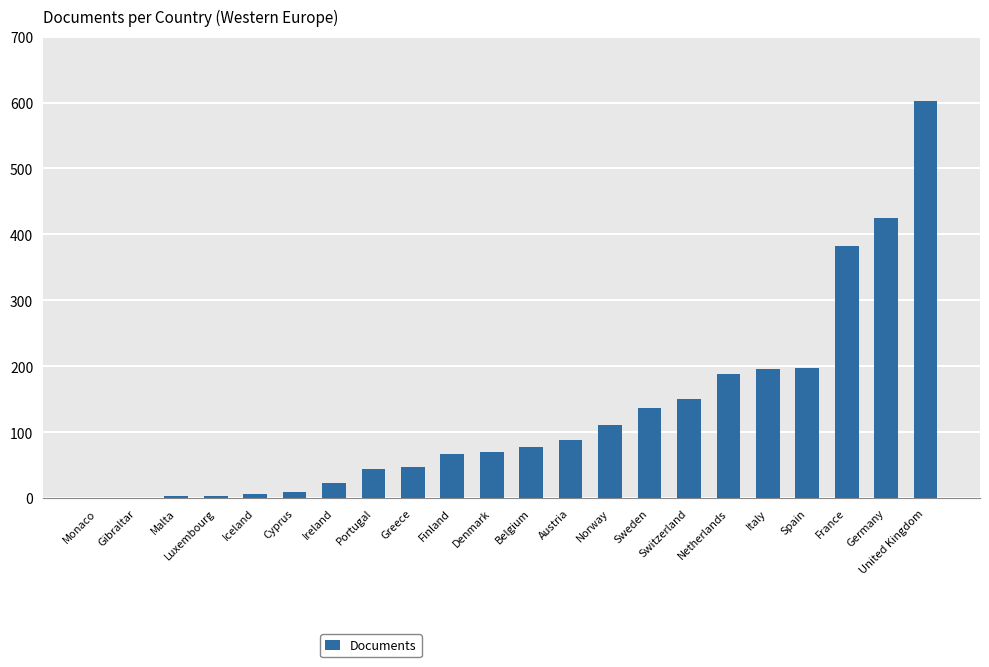

True or false: the data shows 45 at Portugal.

True